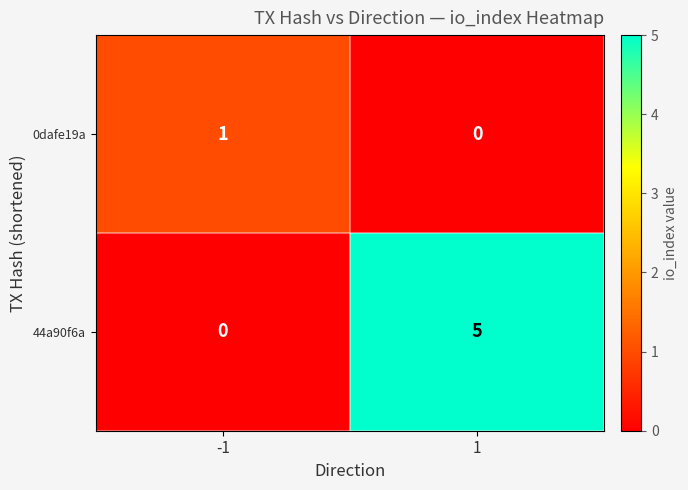

At -1, list the series in order from largest to smallest.

0dafe19a, 44a90f6a